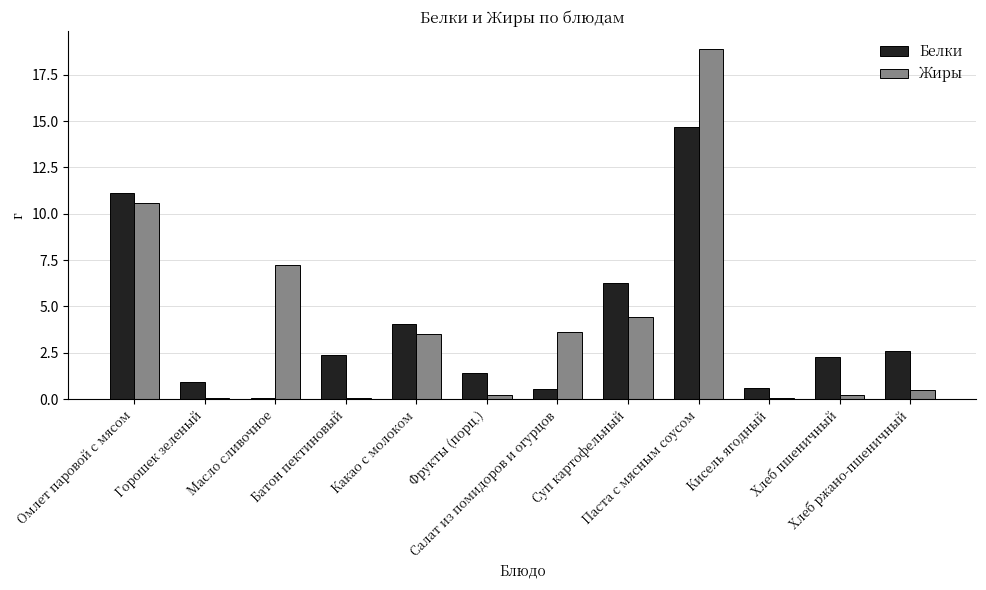

Which series has the largest range (max minus min)?

Жиры